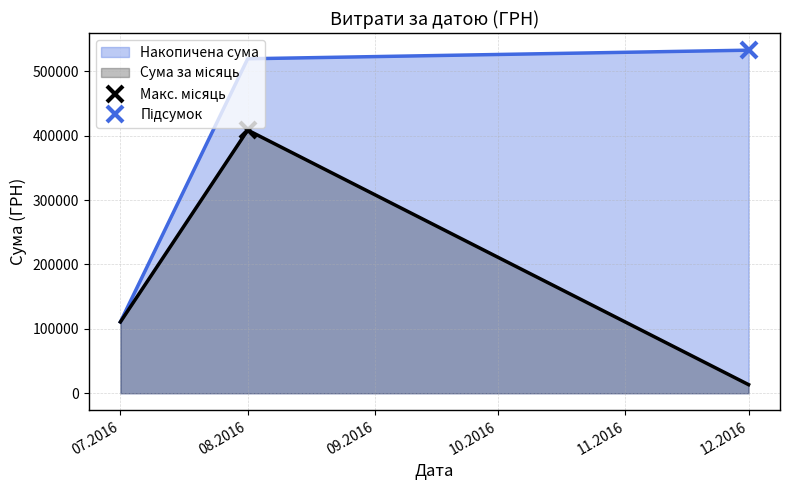

The value of Накопичена сума at 12.2016 is 532745.0. True or false?

True